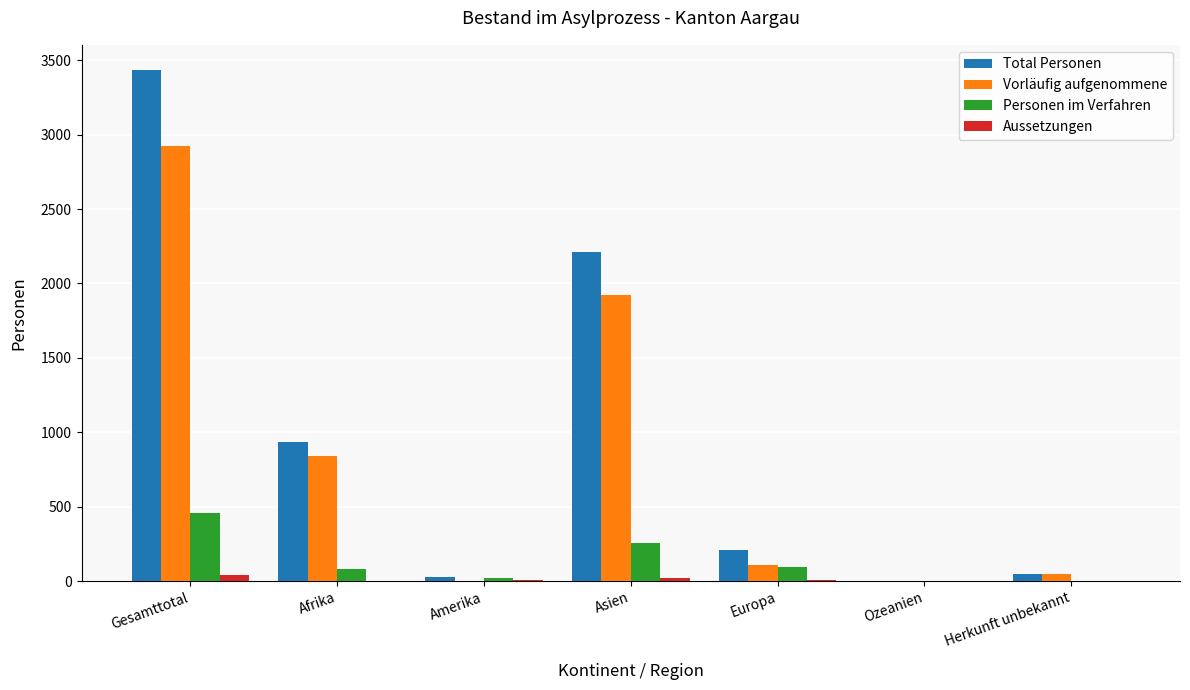

Count the number of data series in this chart.

4